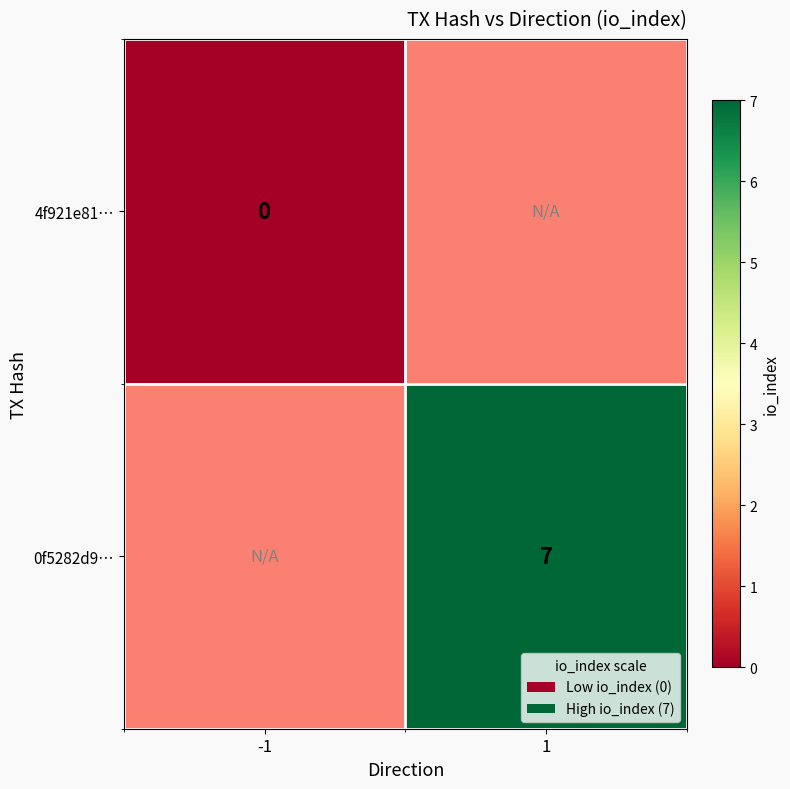

The value of 4f921e81… at -1 is 0.0. True or false?

True